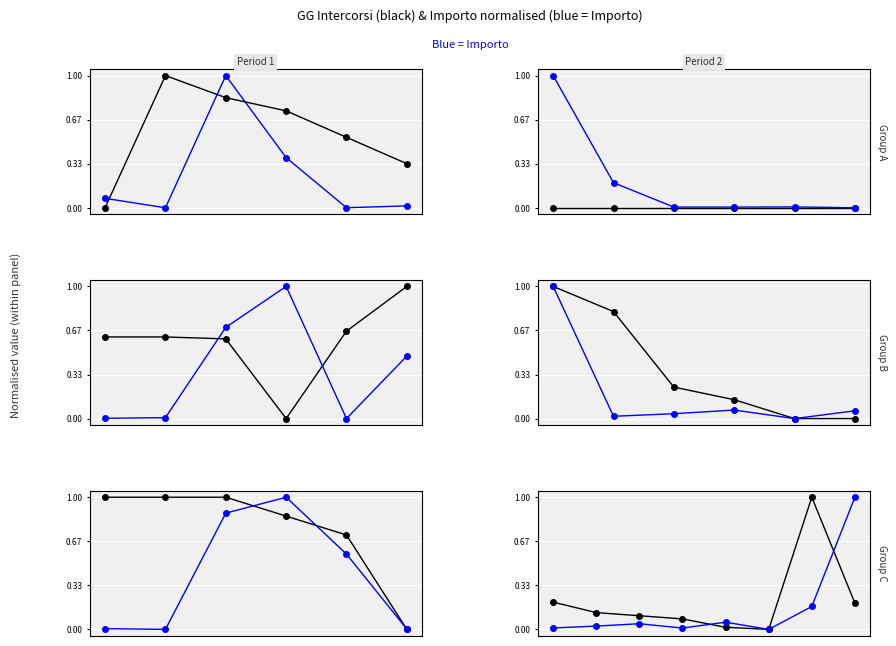

Where do Importo and GG Intercorsi first cross each other?

3 and 4